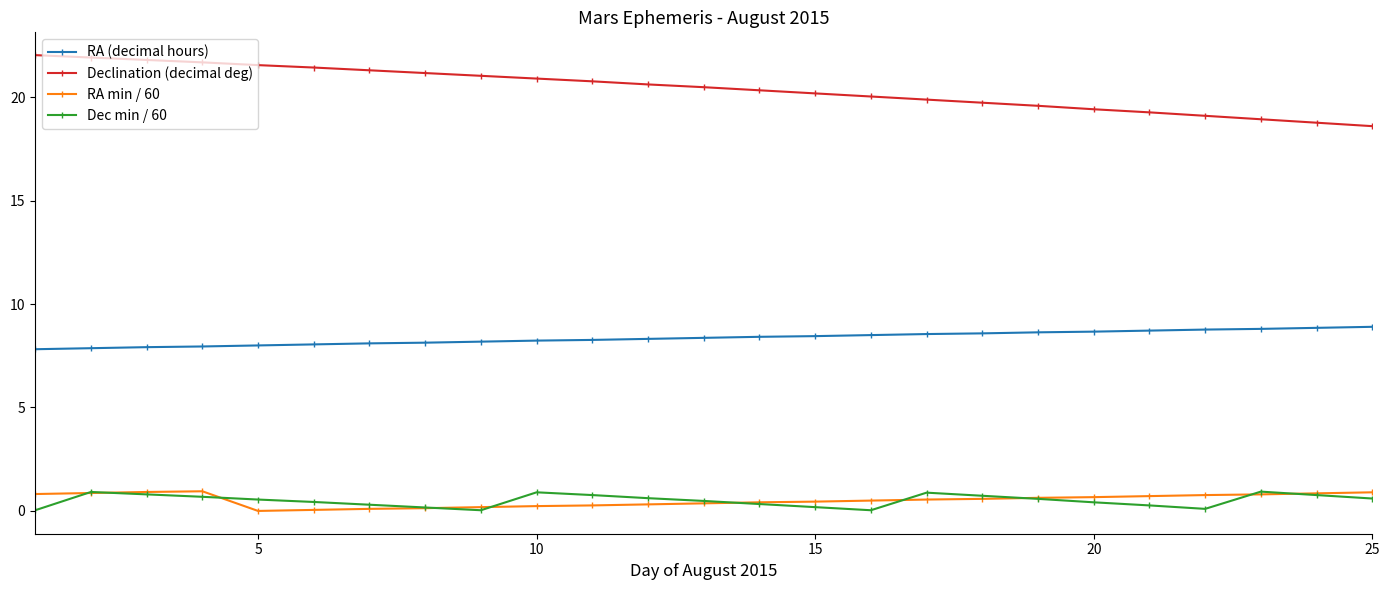

At how many categories does at least one series exceed 5?

25